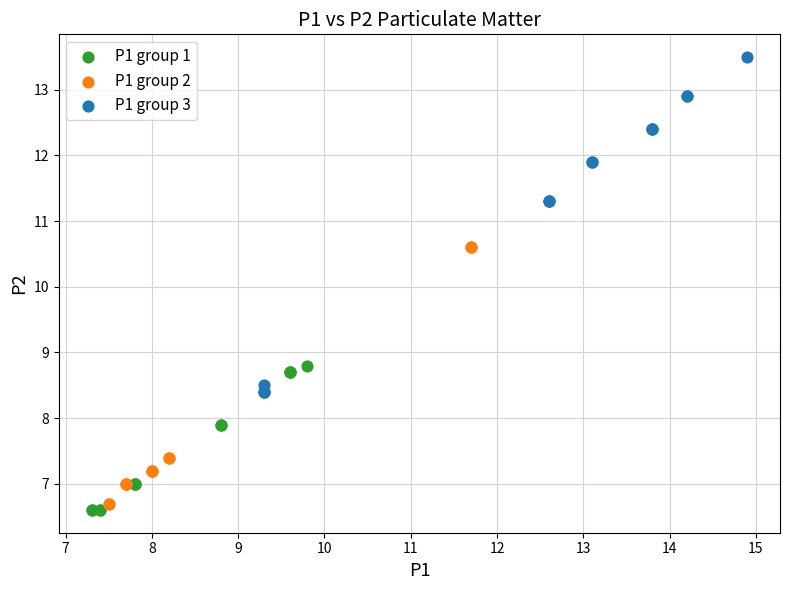

Which series reaches the maximum Y coordinate?

P1 group 3